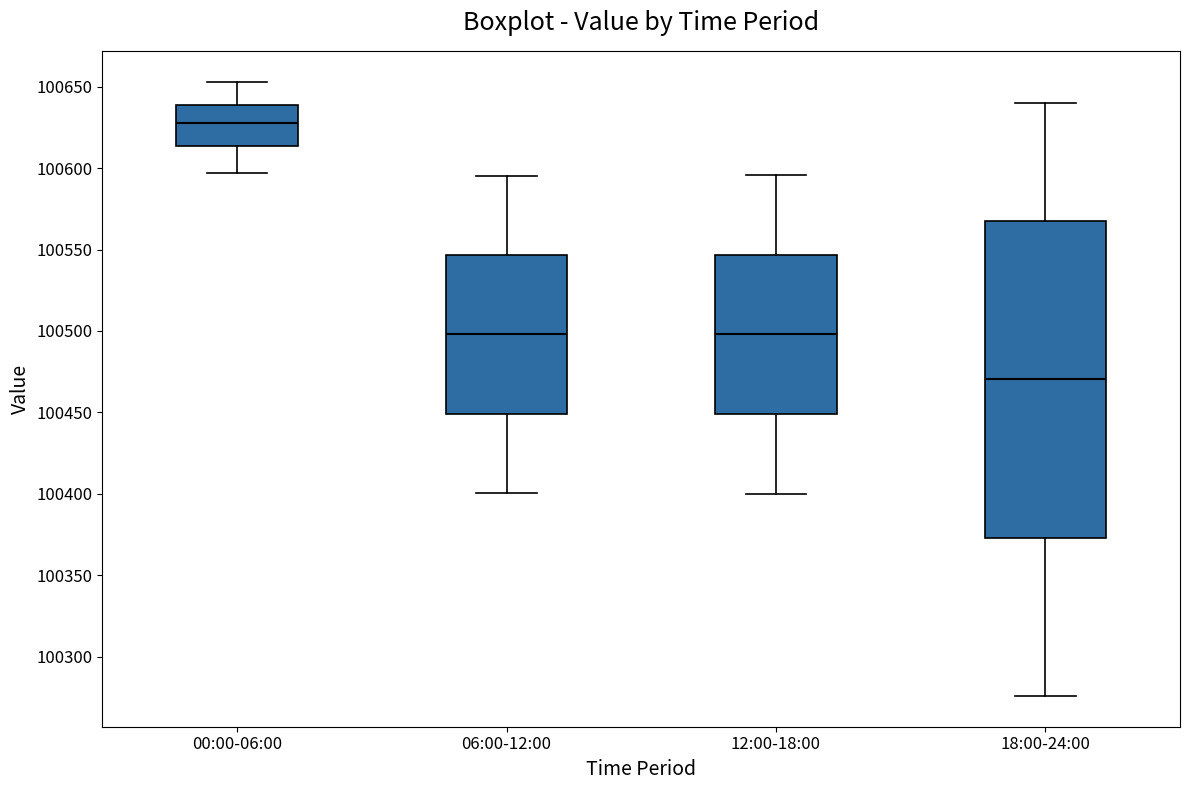

Where is the lower edge of the box for 00:00-06:00 on the y-axis? The values are not printed on the chart, so give them approximately, as read against the axis.

100615